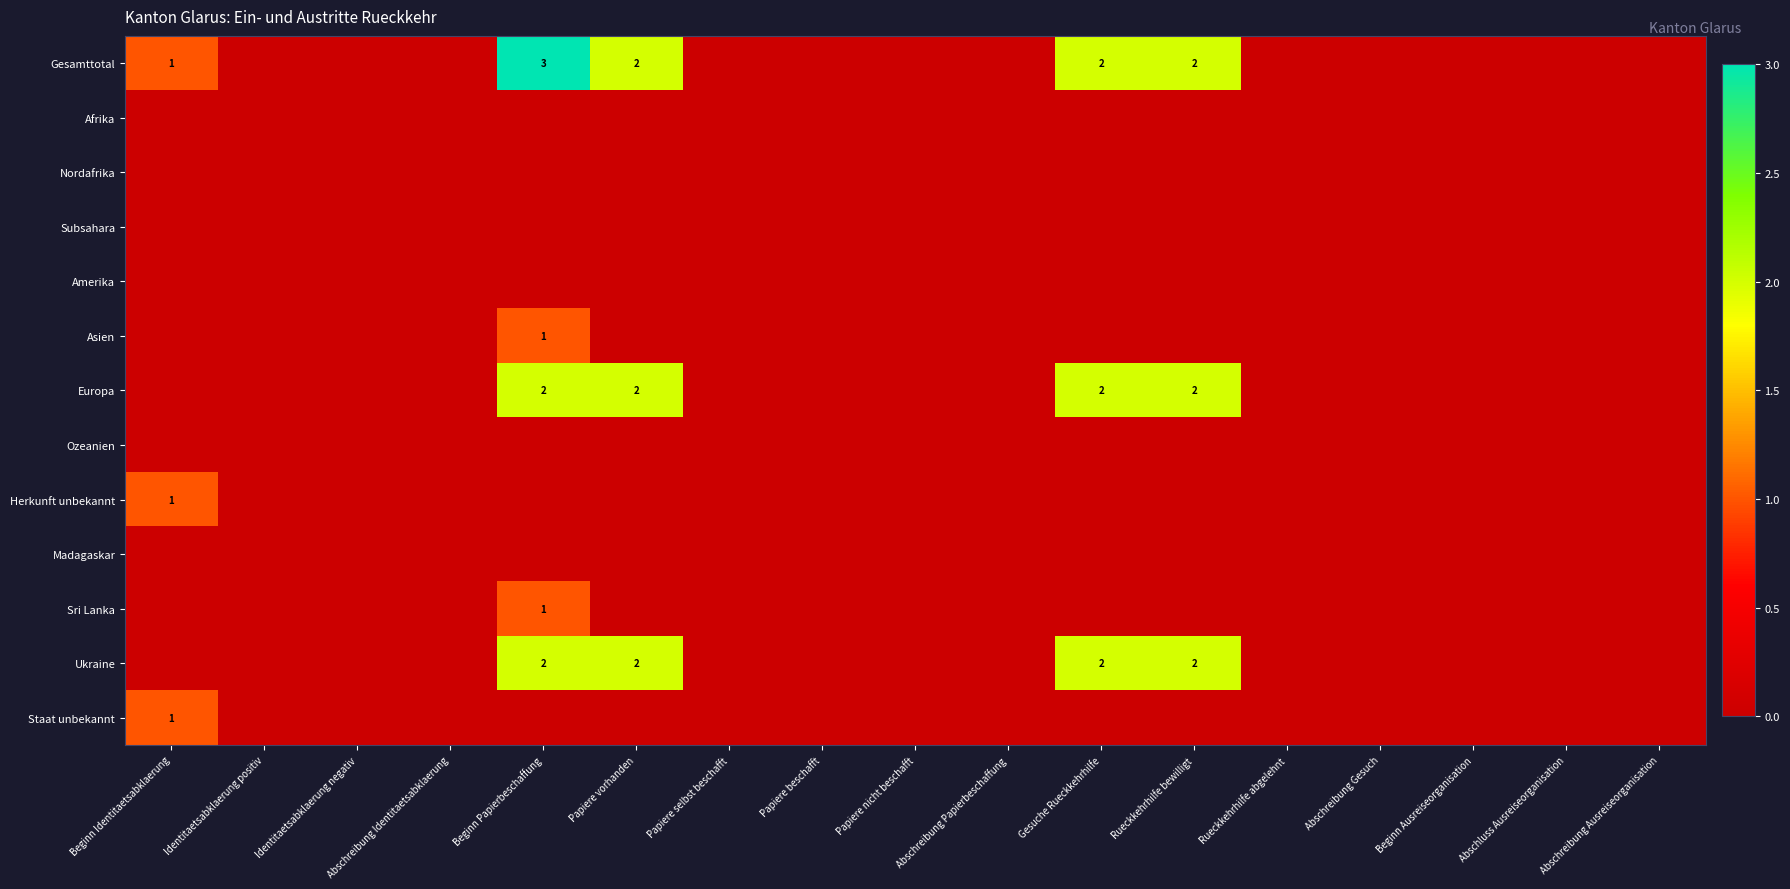

The Ukraine series shows 2 at Rueckkehrhilfe bewilligt. True or false?

True